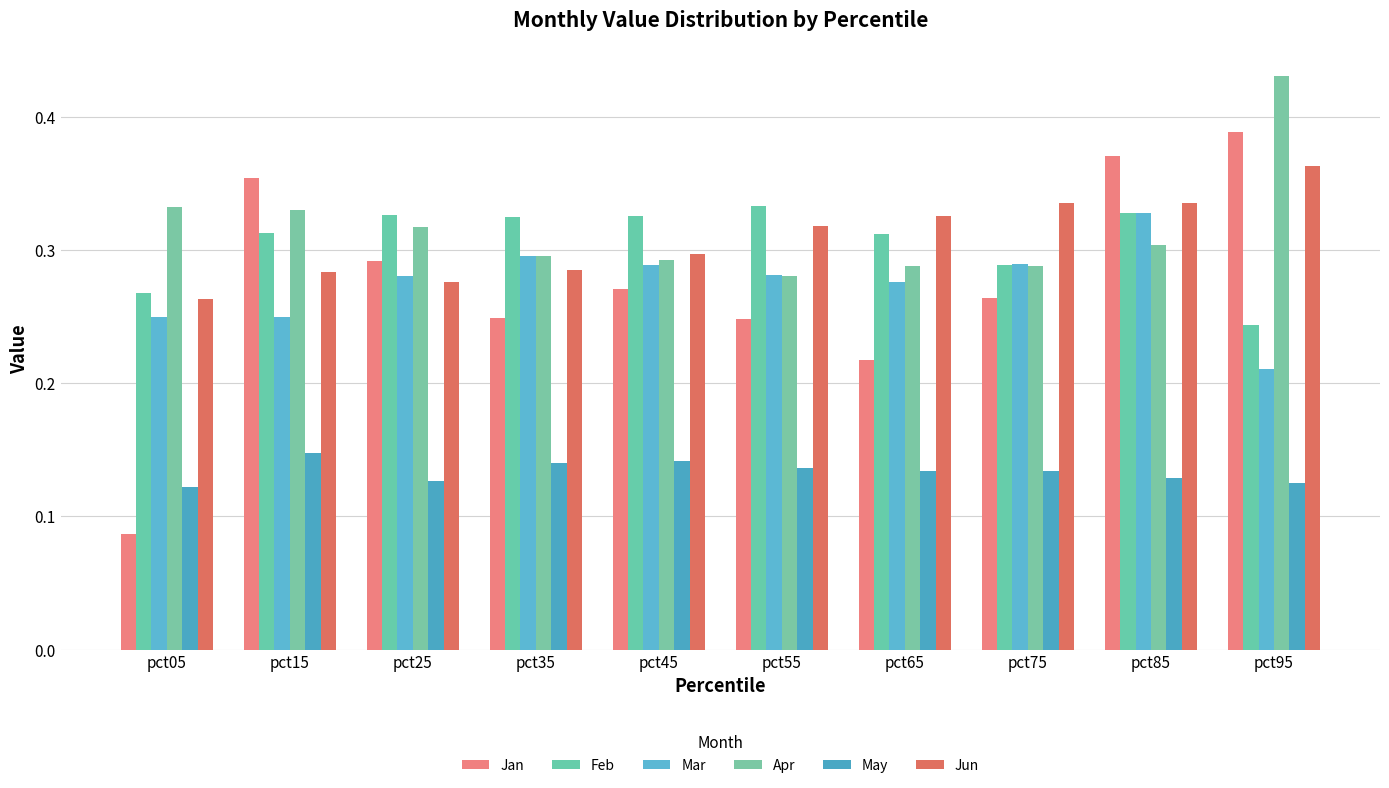

Count the Jan values in the range 0 to 1.

10